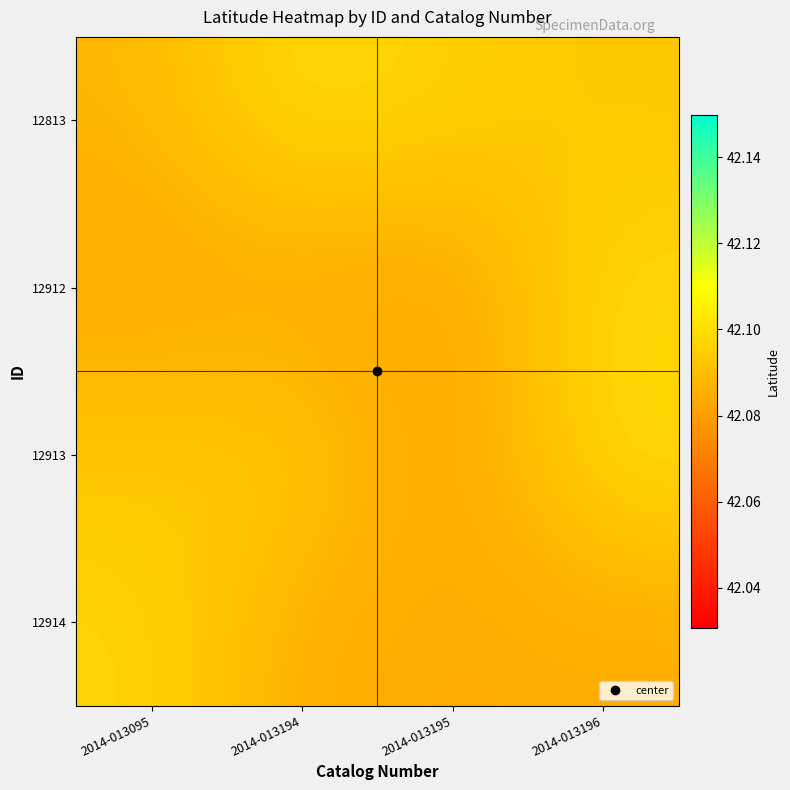

List the series in order of their peak value, highest first.

12913, 12813, 12912, 12914